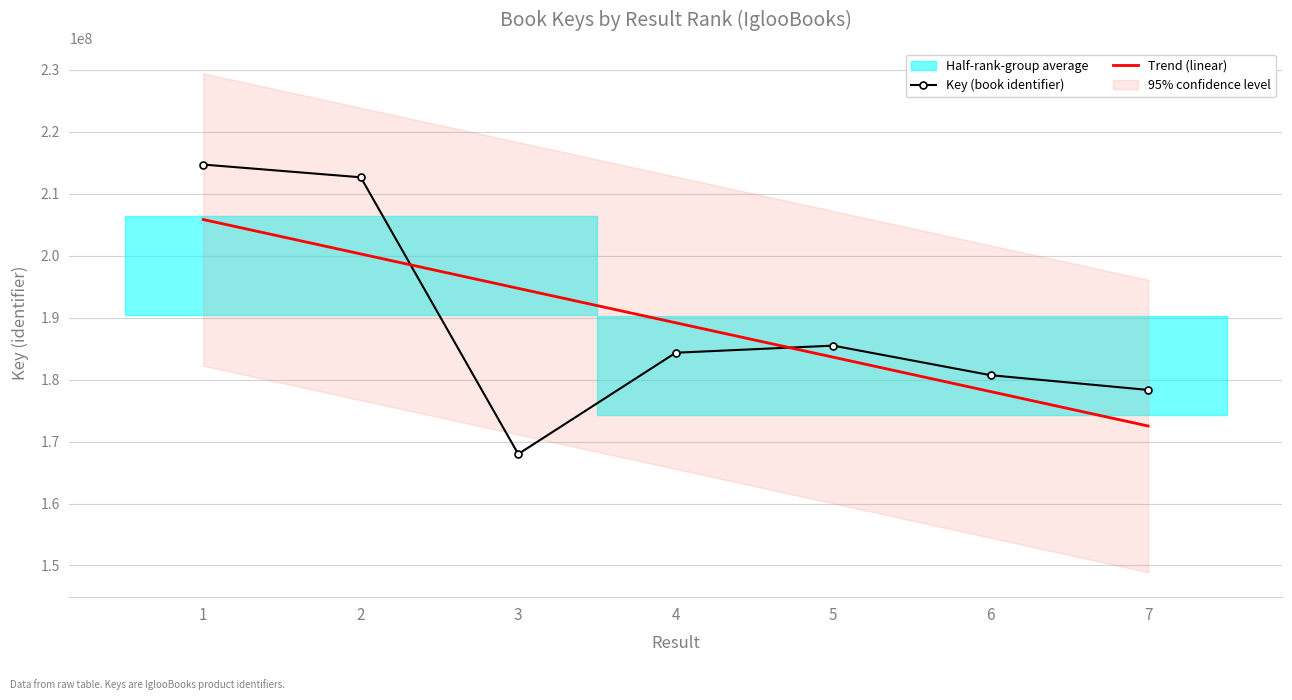

At 6, list the series in order from largest to smallest.

Key (book identifier), Trend (linear)